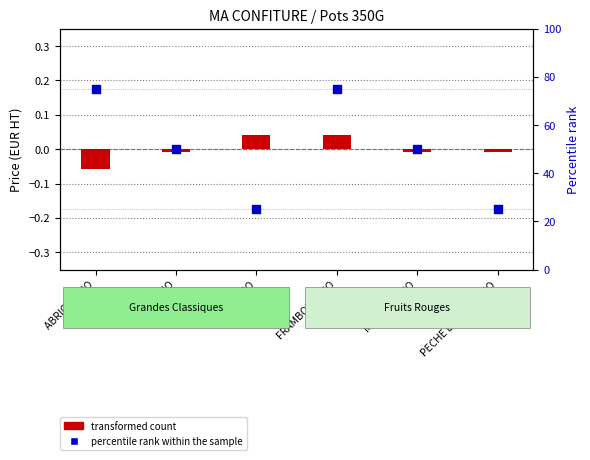

Which series has the largest total across all categories?

percentile rank within the sample